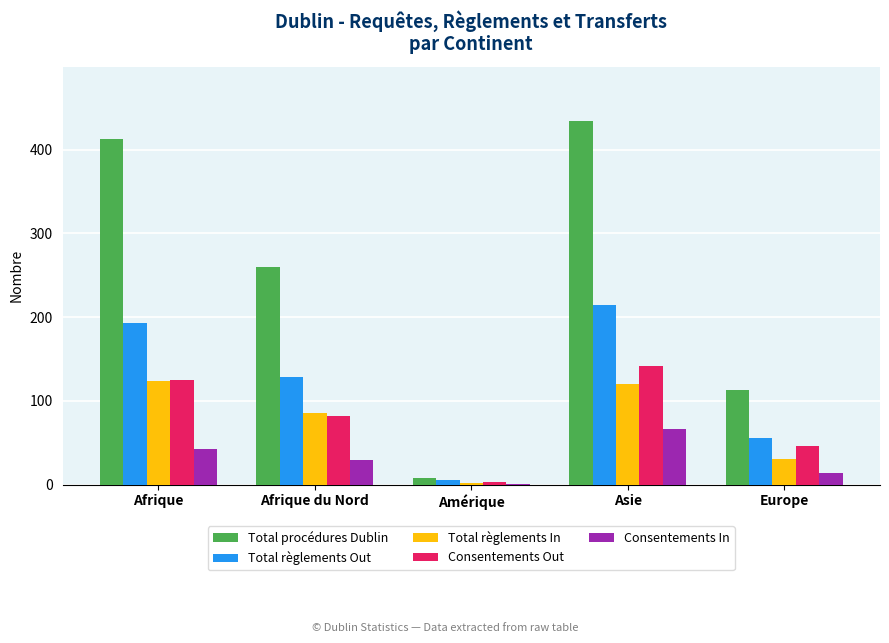

Which series has the largest total across all categories?

Total procédures Dublin